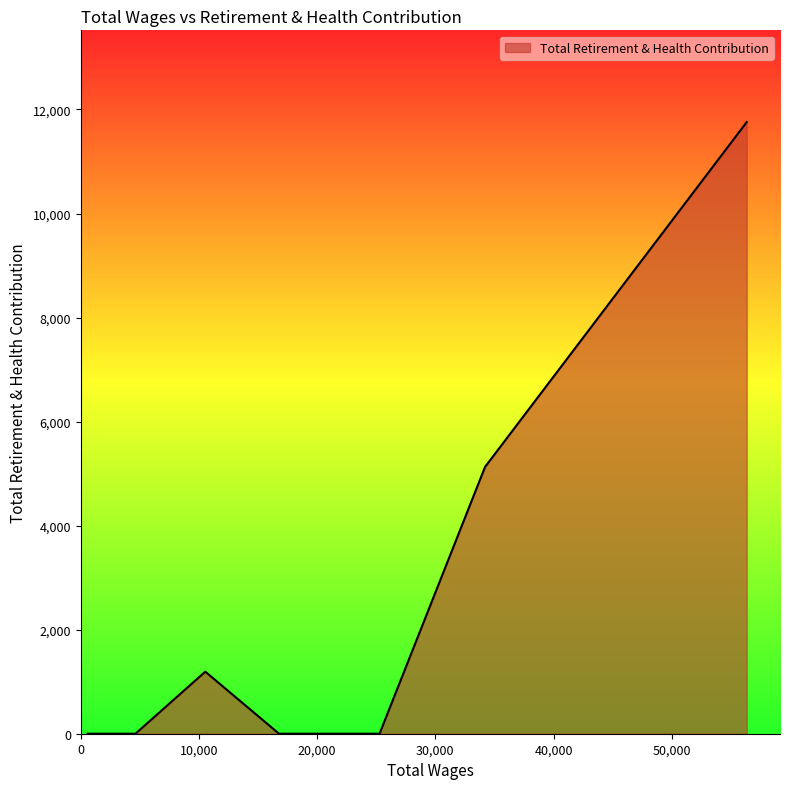

Reading left to right, what are all the values shown in this chart?

56343.0=11758	34207.0=5130	25277.0=0	16774.0=0	10534.0=1193	4625.0=0	3769.0=0	3071.0=0	1184.0=0	1184.0=0	862.0=0	796.0=0	775.0=0	737.0=0	677.0=0	577.0=0